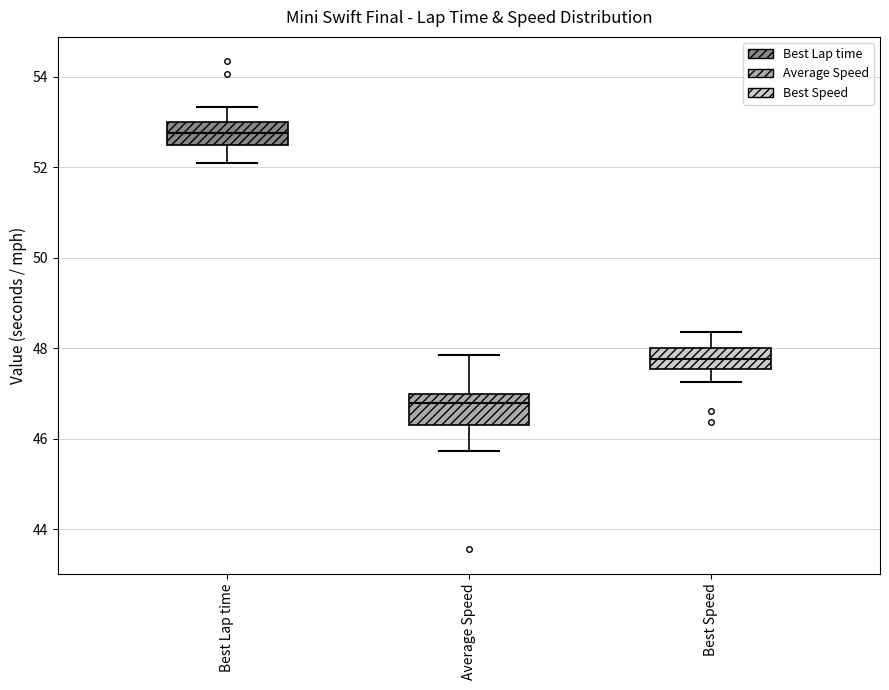

Which box has the highest median line?

Best Lap time